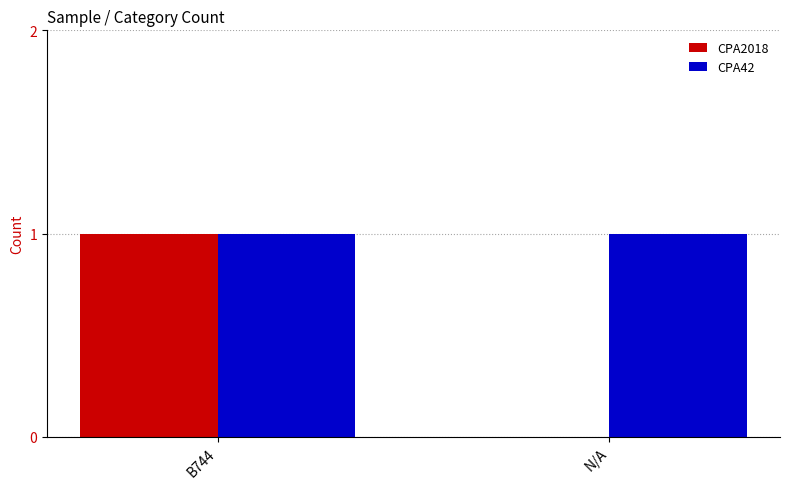

What is the total value across all series at N/A?

1